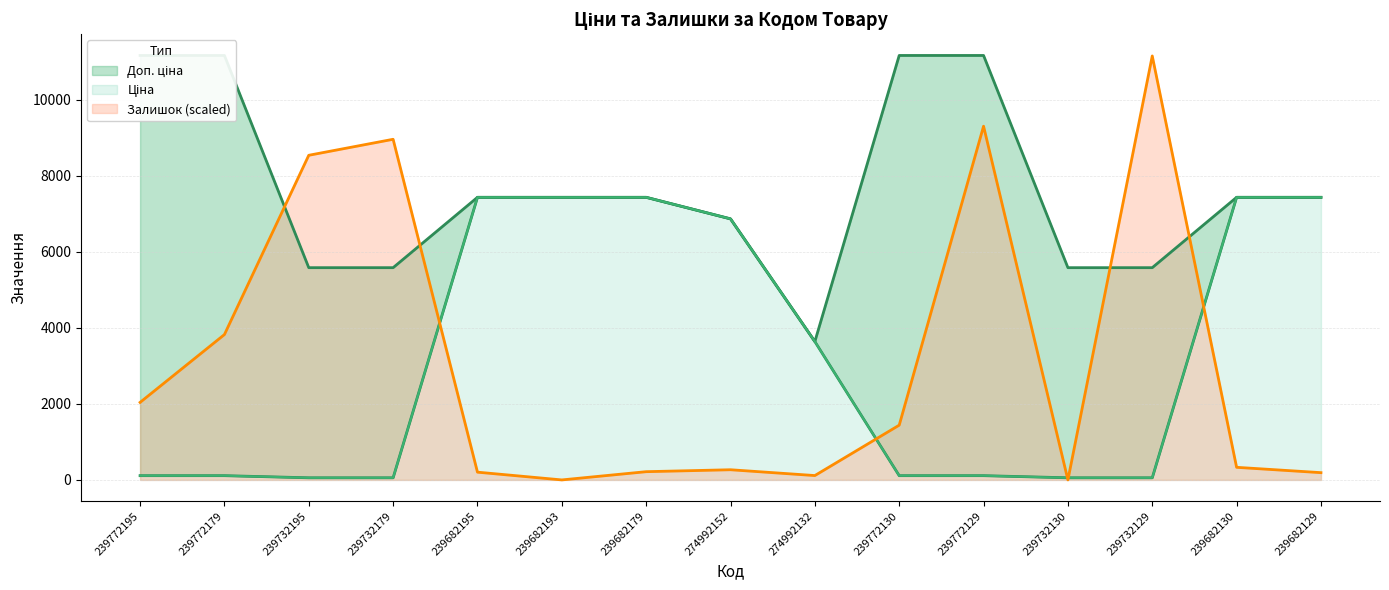

Which series changed the most between 239682195 and 239772129?

Залишок